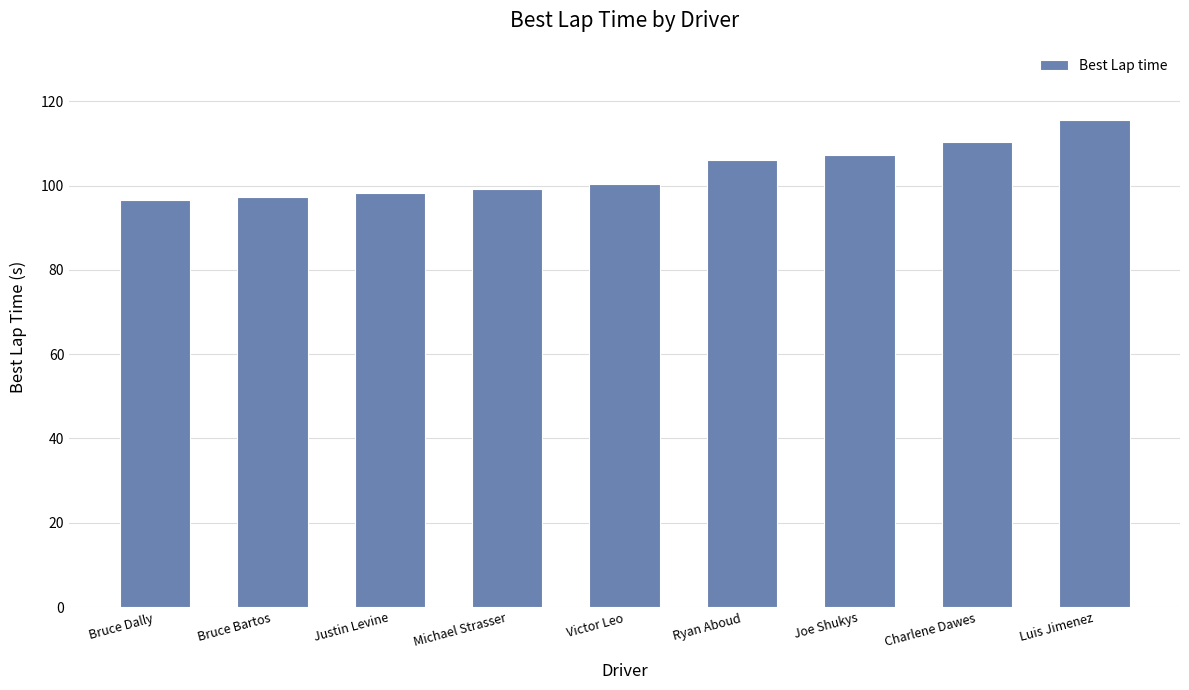

The value at Bruce Dally is 96.5. True or false?

True